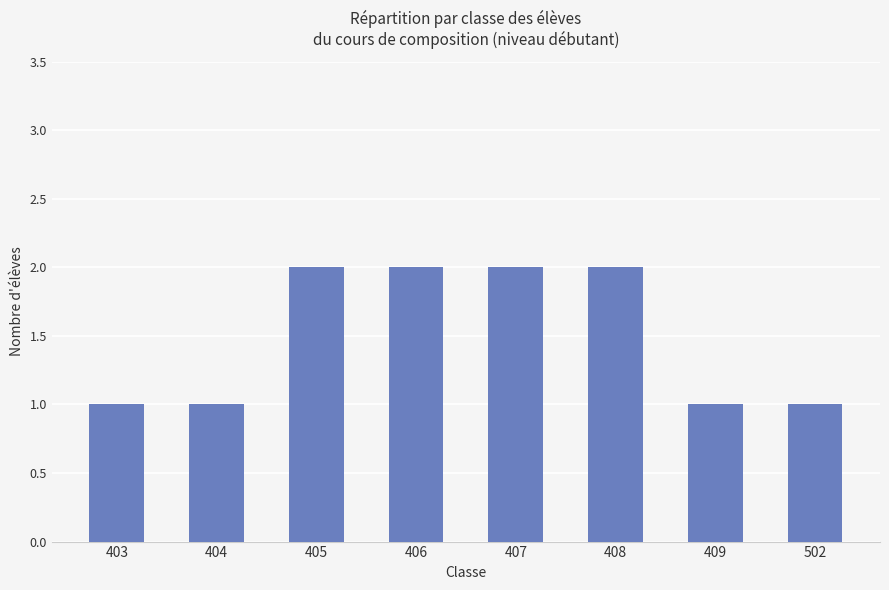

What is the value of the 3rd bar from the left?

2